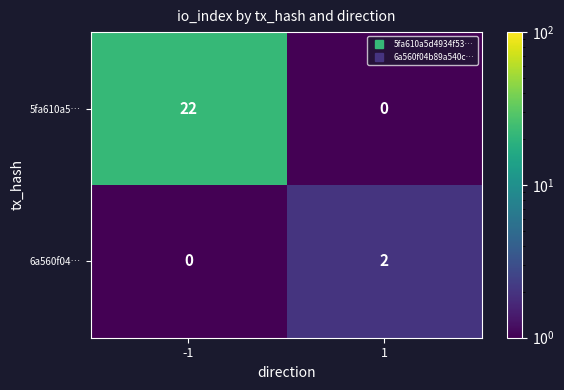

Which label corresponds to the largest value in the chart?

-1